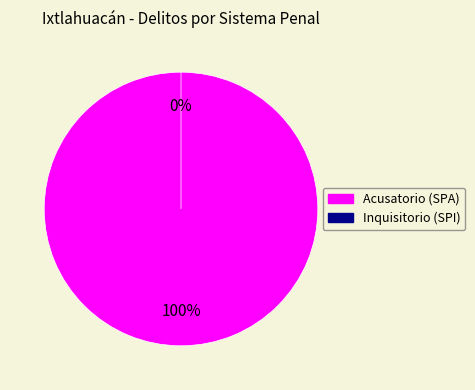

Which category has the smallest portion of the pie?

Sistema de Justicia Penal Inquisitorio